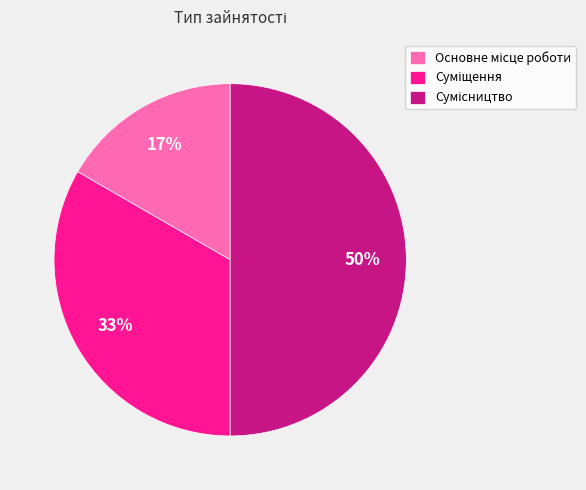

To the nearest percent, what is the average slice percentage?

33%